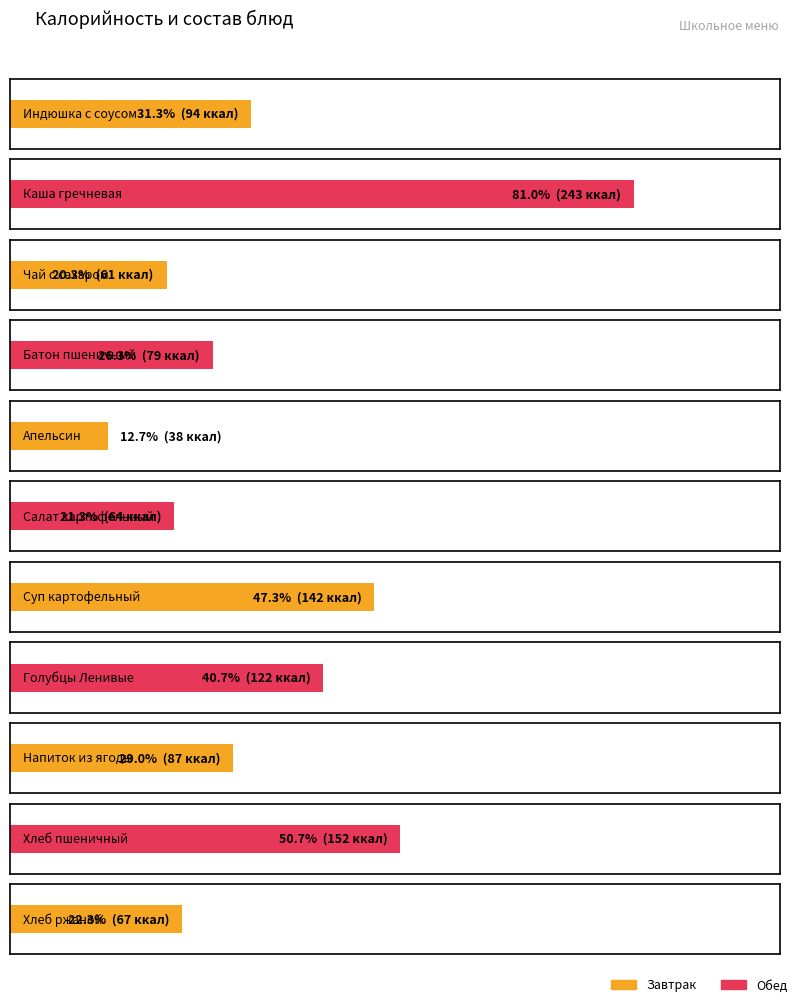

How many data points does each series have?

11